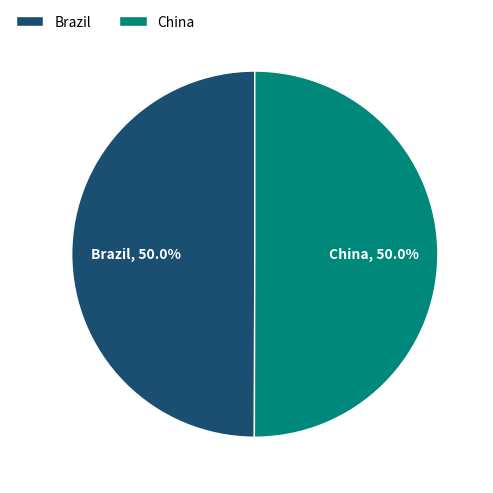

Is the sum of Brazil and China greater than half?

Yes